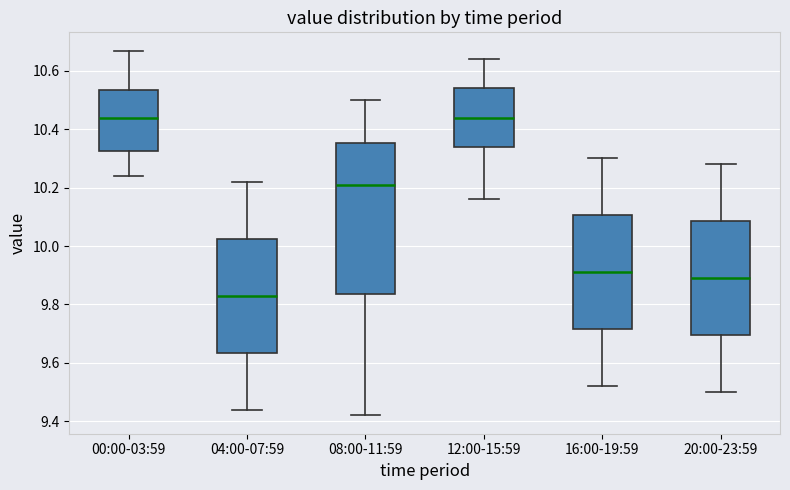

Reading left to right, transcribe this box plot: for each box, give where its median line is, the range the box spans, and where its two whiskers end, as read against the y-axis. The values are not printed on the chart, so give them approximately, as read against the axis.

00:00-03:59: median 10.44, box 10.32 to 10.54, whiskers 10.24 to 10.66
04:00-07:59: median 9.84, box 9.64 to 10.02, whiskers 9.44 to 10.22
08:00-11:59: median 10.22, box 9.84 to 10.36, whiskers 9.42 to 10.50
12:00-15:59: median 10.44, box 10.34 to 10.54, whiskers 10.16 to 10.64
16:00-19:59: median 9.92, box 9.72 to 10.10, whiskers 9.52 to 10.30
20:00-23:59: median 9.90, box 9.70 to 10.08, whiskers 9.50 to 10.28